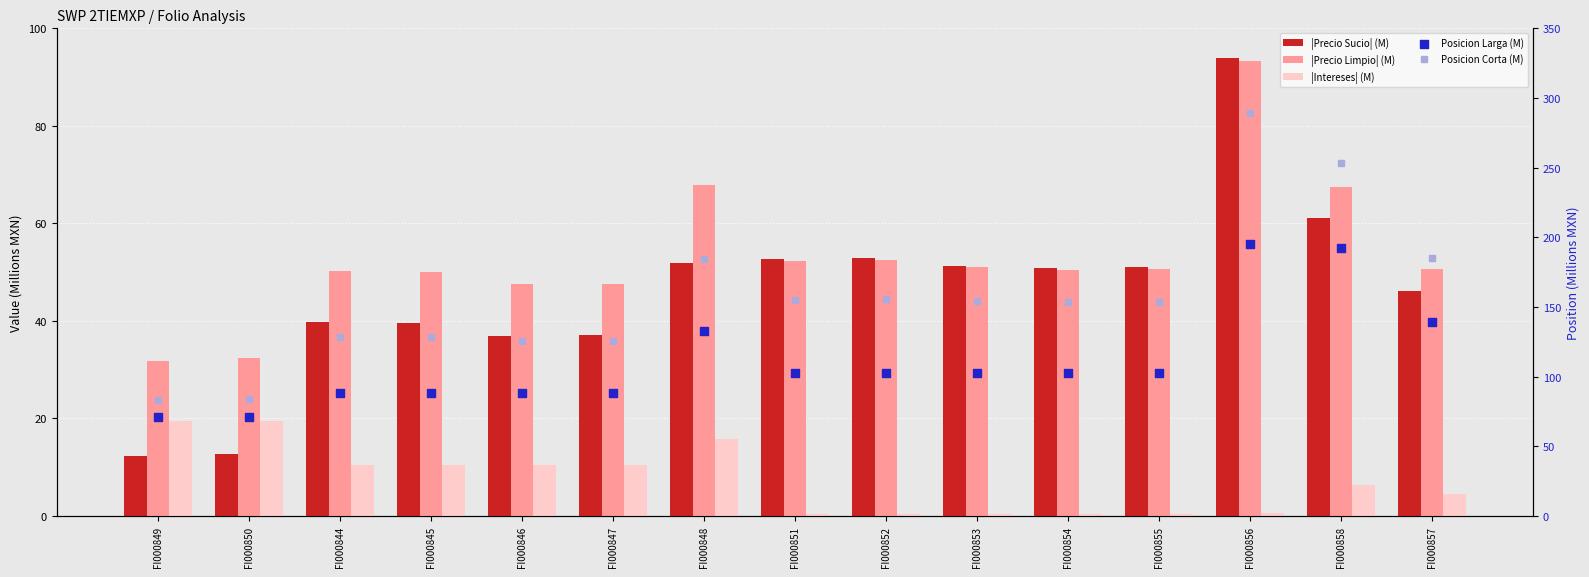

What are all the series names shown in the legend?

|Precio Sucio| (M), |Precio Limpio| (M), |Intereses| (M), Posicion Larga (M), Posicion Corta (M)